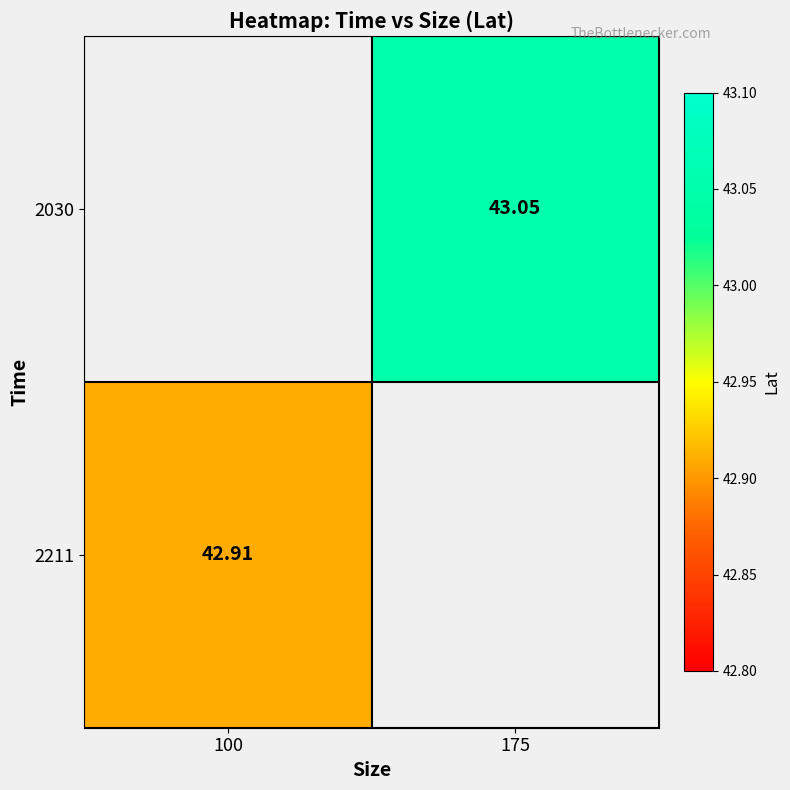

Rank the series by their maximum value, from highest to lowest.

2030, 2211